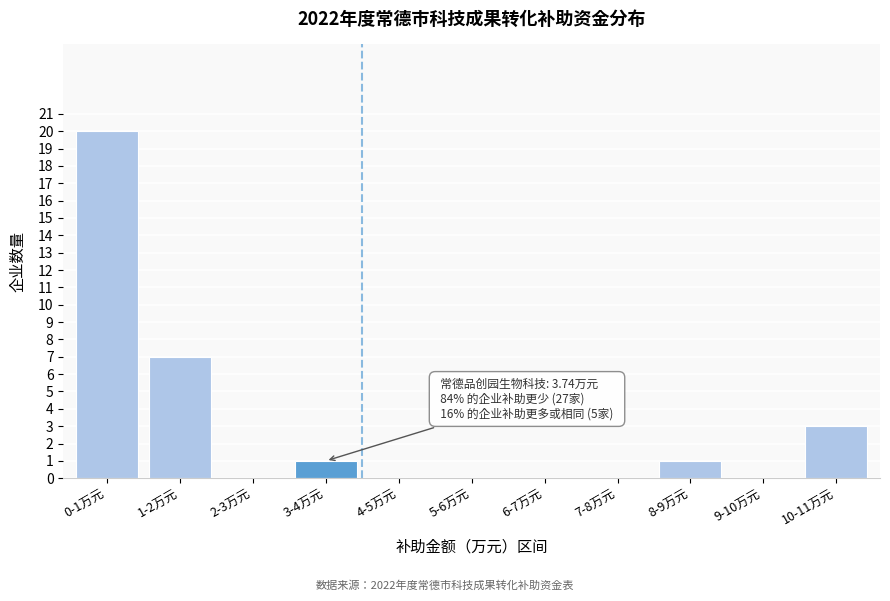

Reading left to right, extract all data points from this chart.

0-1万元=20	1-2万元=7	2-3万元=0	3-4万元=1	4-5万元=0	5-6万元=0	6-7万元=0	7-8万元=0	8-9万元=1	9-10万元=0	10-11万元=3